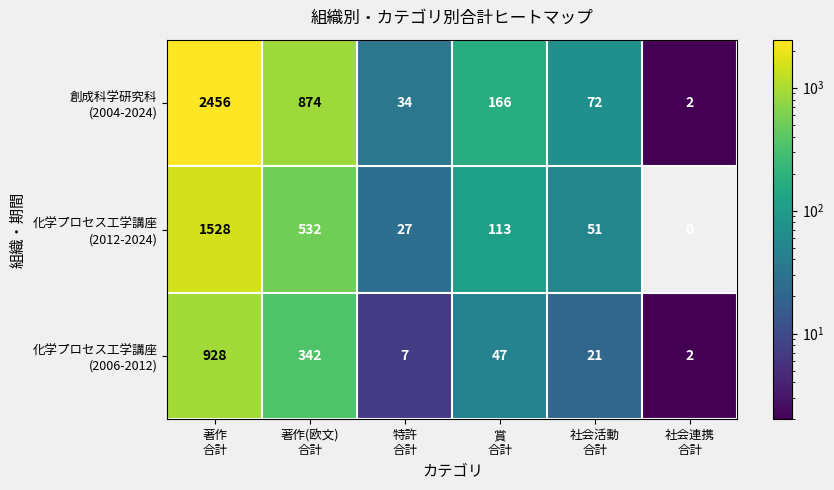

What is the greatest value displayed?

2456